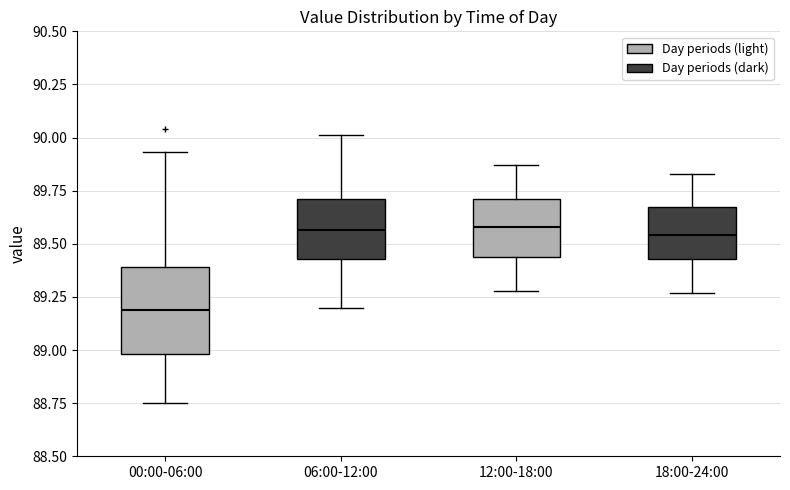

Where is the lower edge of the box for 00:00-06:00 on the y-axis? The values are not printed on the chart, so give them approximately, as read against the axis.

89.00